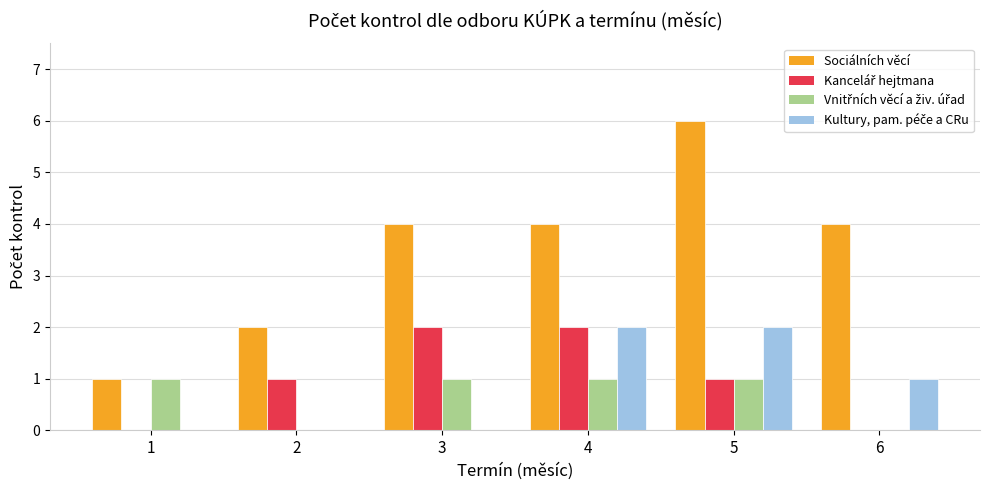

What is the greatest value displayed?

6